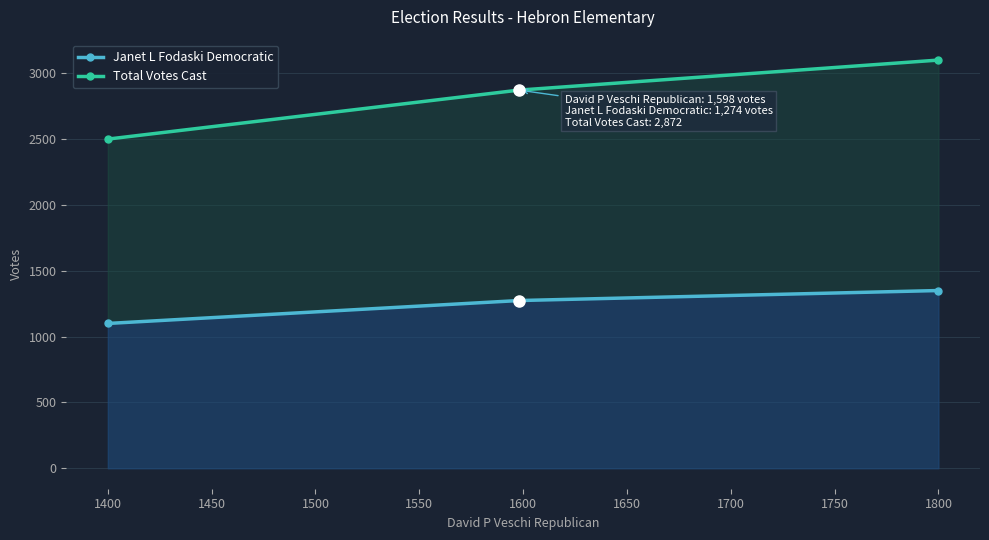

How many values in the Janet L Fodaski Democratic series are below 1274?

1